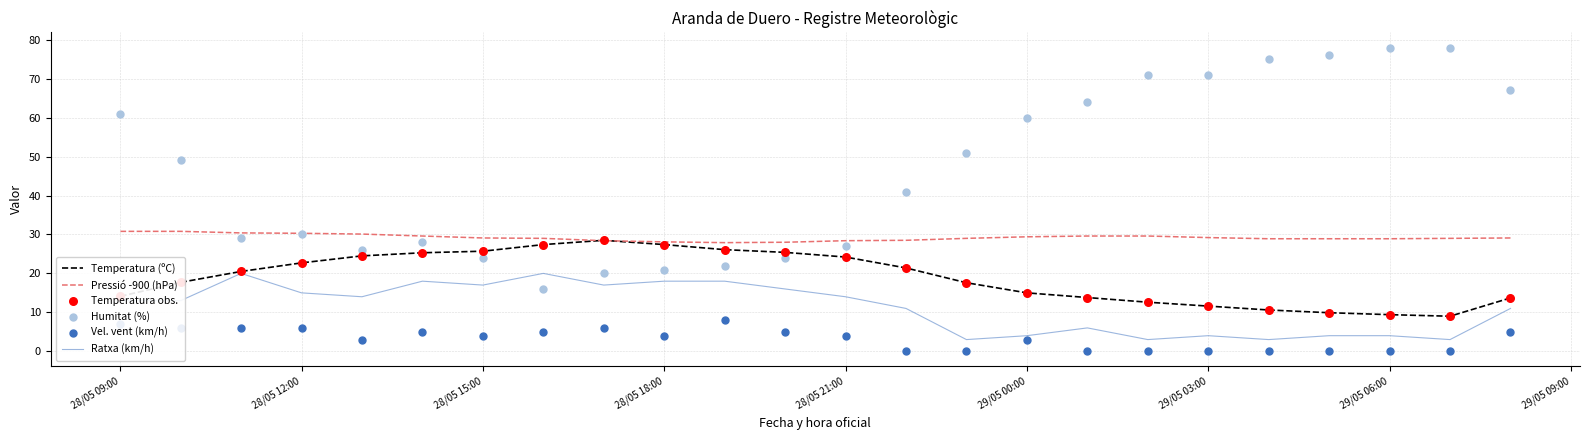

Which series contains the highest Y value?

Humitat (%)